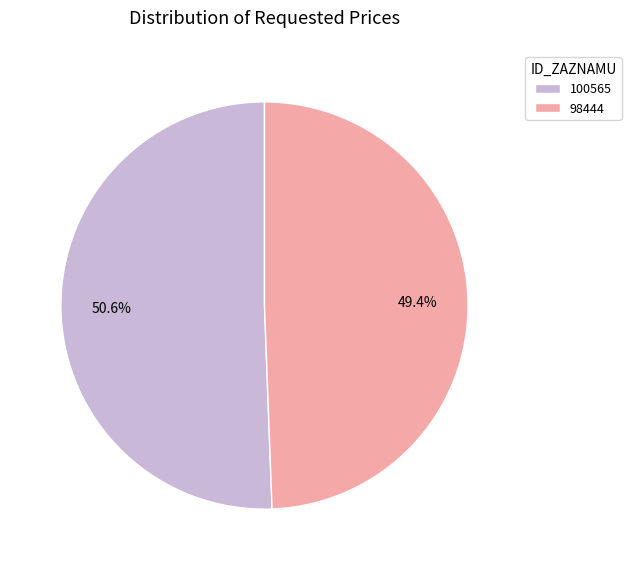

Combined, do 100565 and 98444 account for over 50%?

Yes